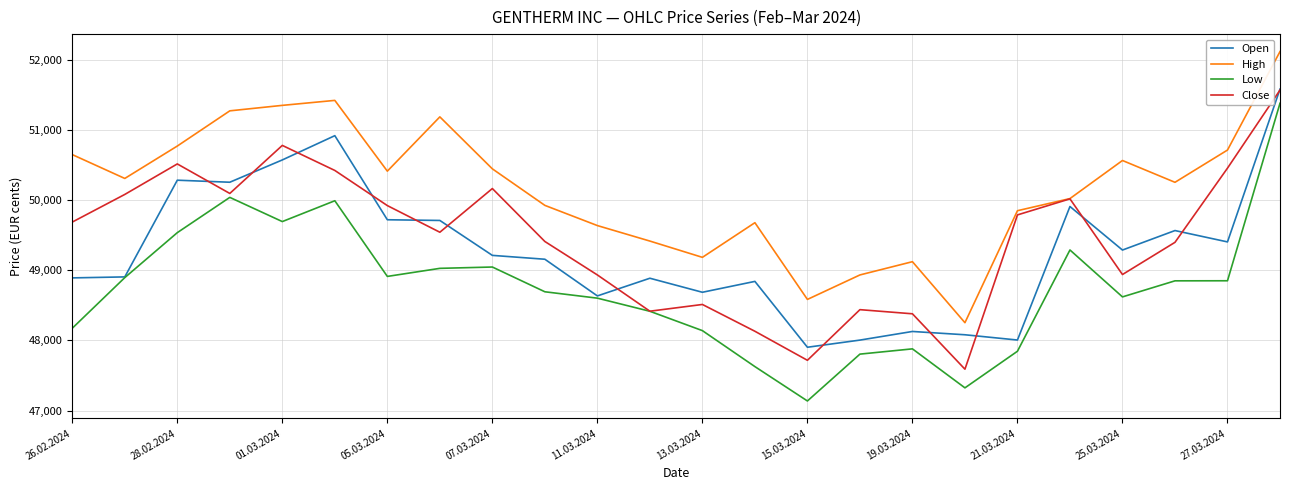

Which series has the largest range (max minus min)?

Low